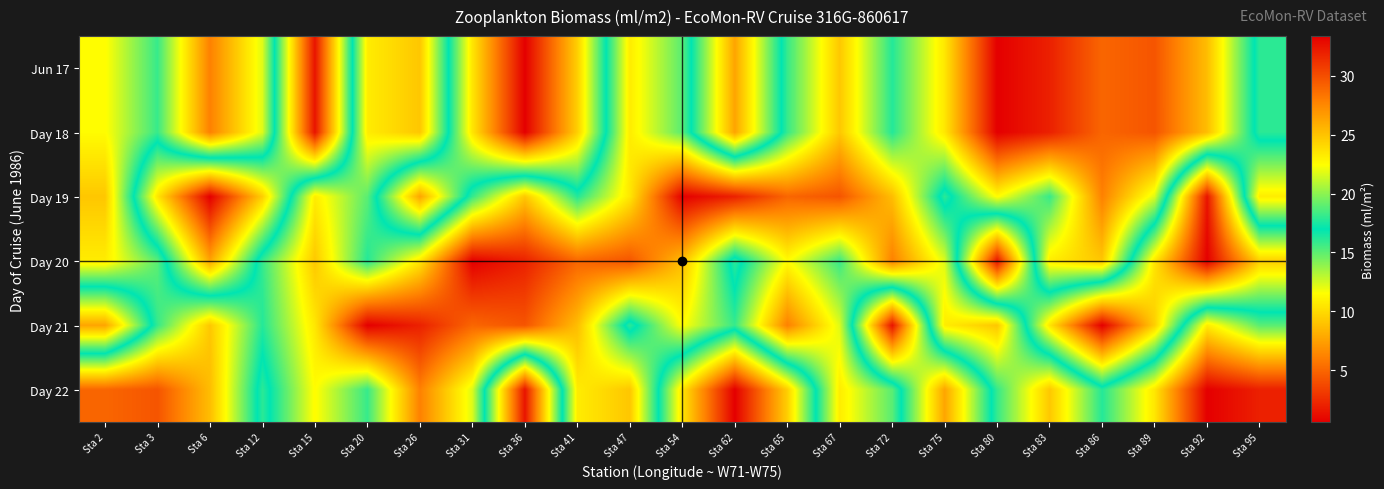

Which category has the highest value across all series?

Sta 36